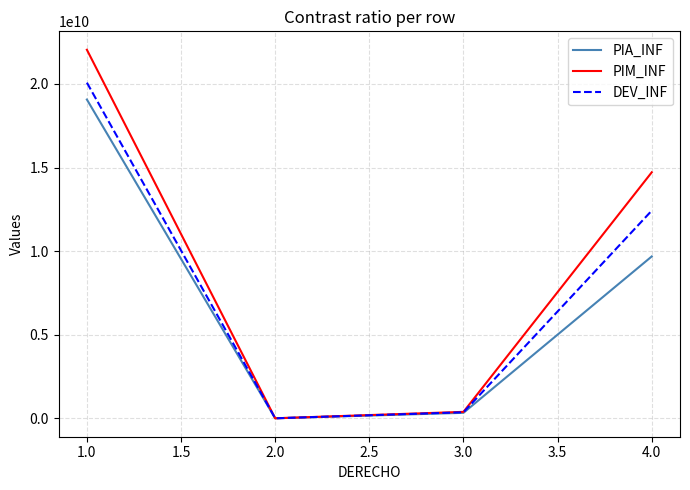

Which series has the largest total across all categories?

PIM_INF